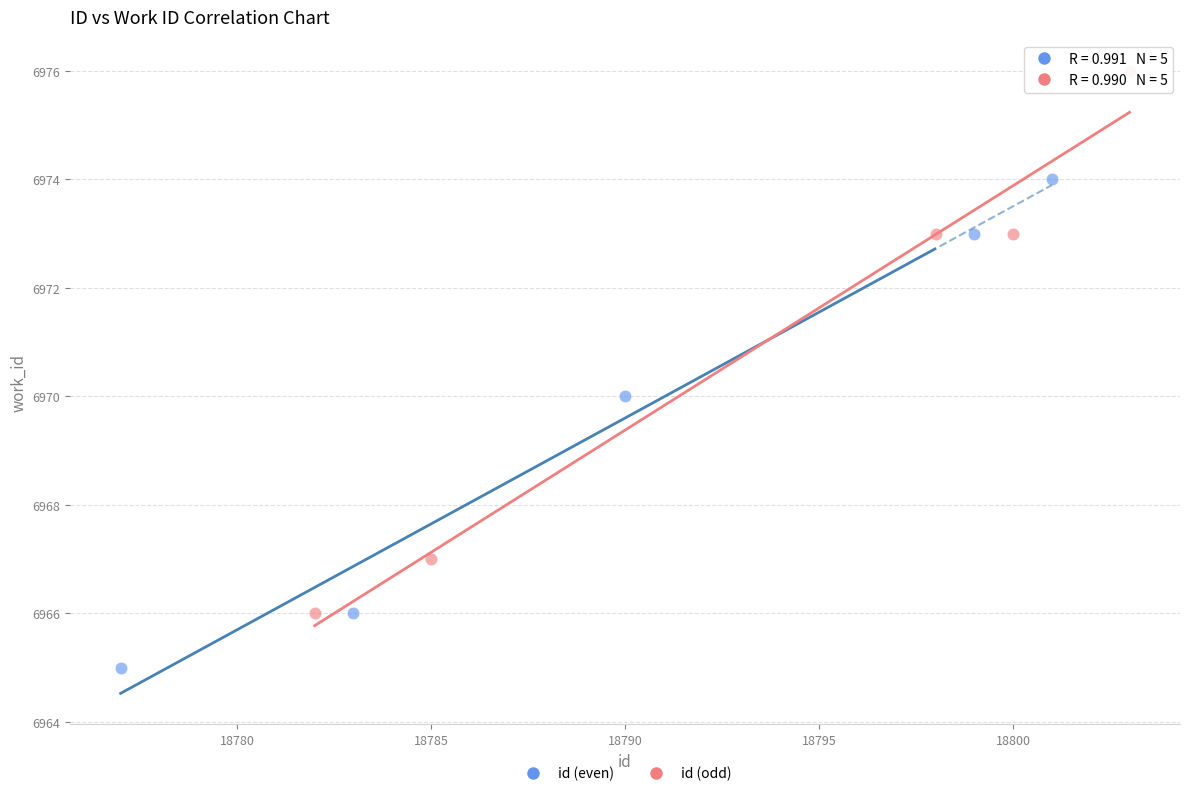

Which series has the widest spread of Y values?

id (odd)